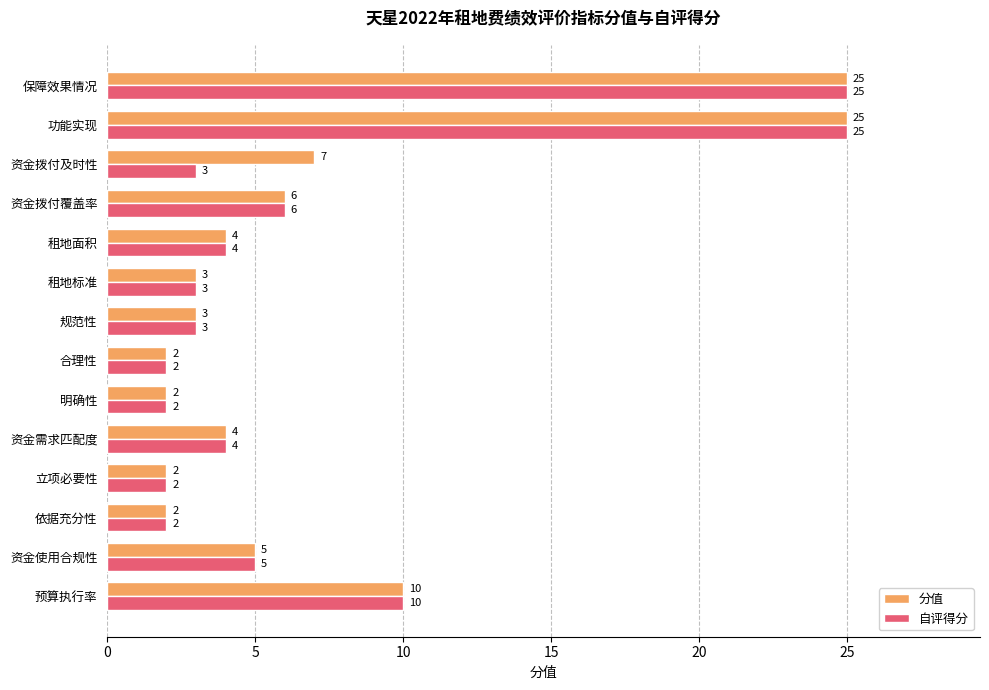

Is the value of 自评得分 at 依据充分性 greater than the value of 分值 at 资金拨付覆盖率?

No